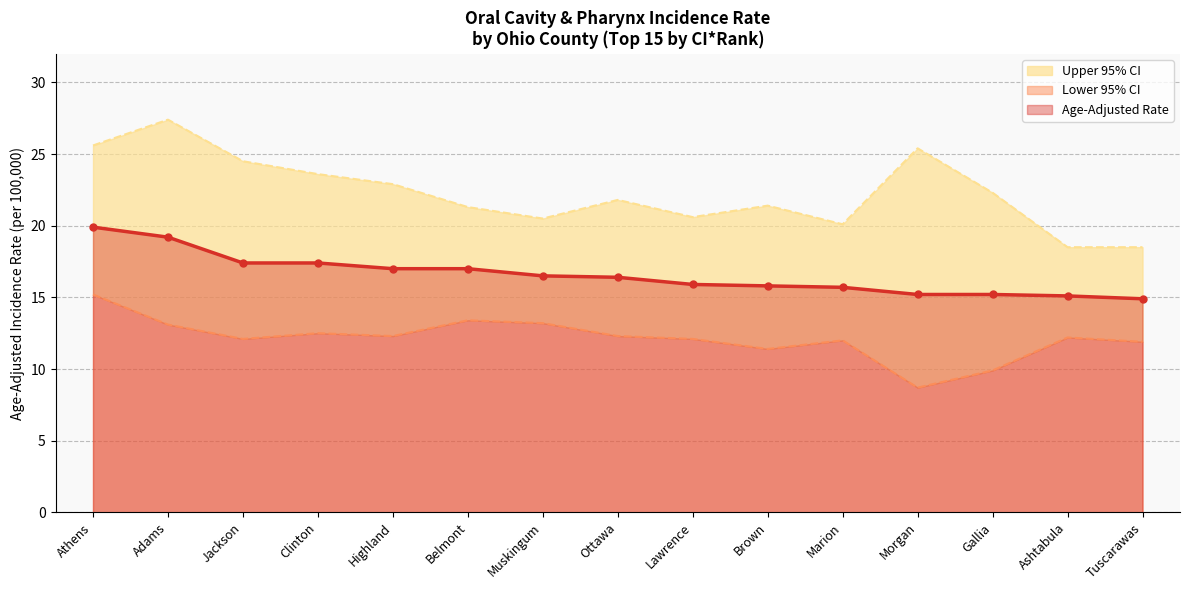

Rank the series by their maximum value, from lowest to highest.

Lower 95% CI, Age-Adjusted Rate, Upper 95% CI